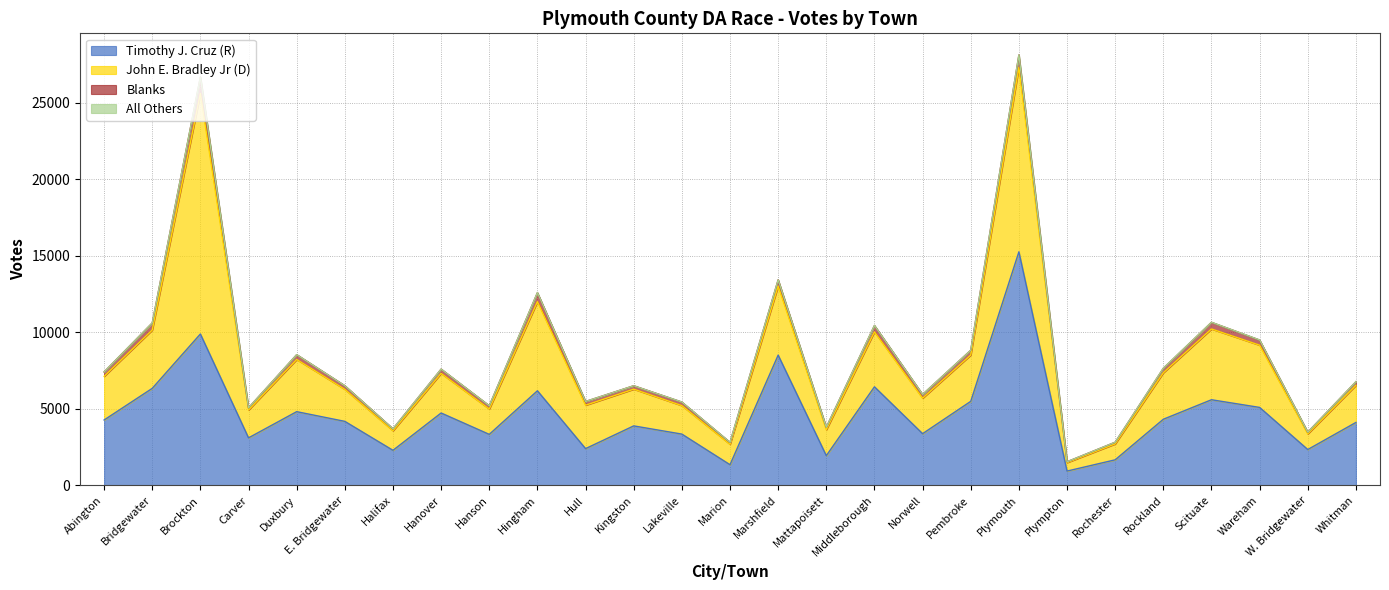

List the series in order of their peak value, lowest first.

All Others, Blanks, Timothy J. Cruz (R), John E. Bradley Jr (D)